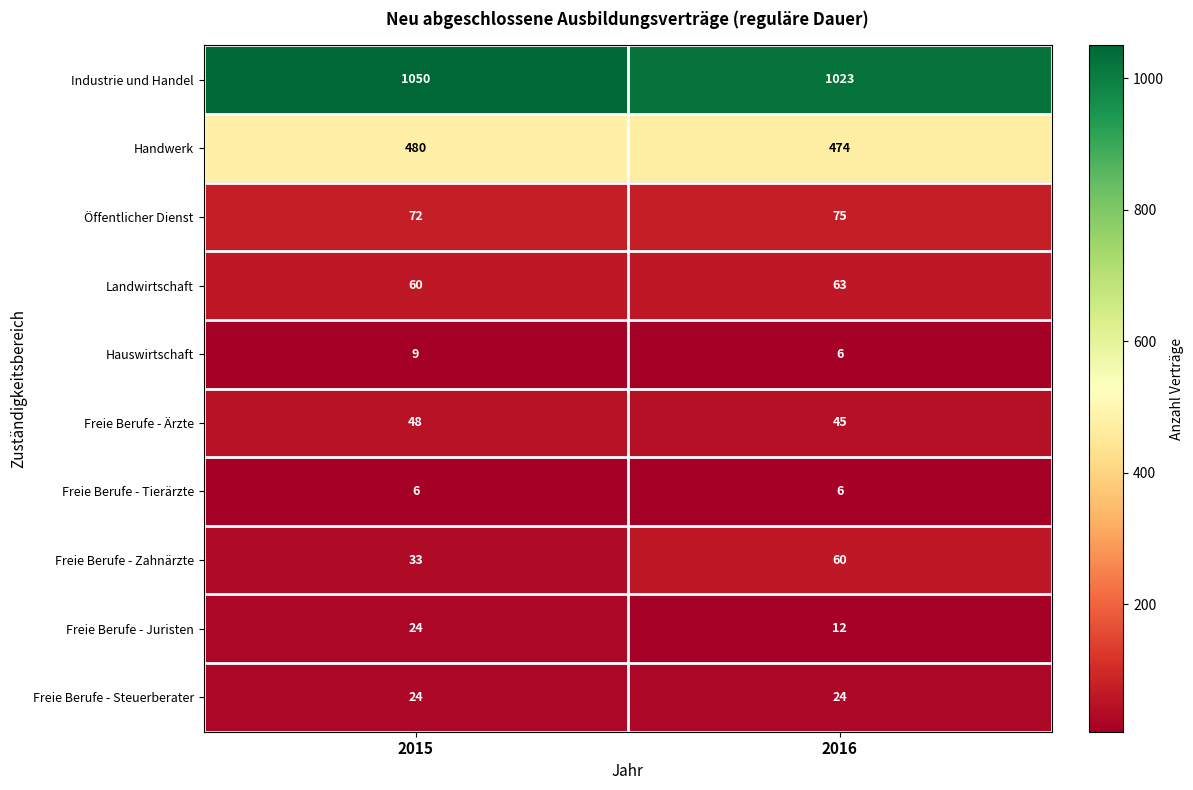

Read the Freie Berufe - Tierärzte value at 2015.

6